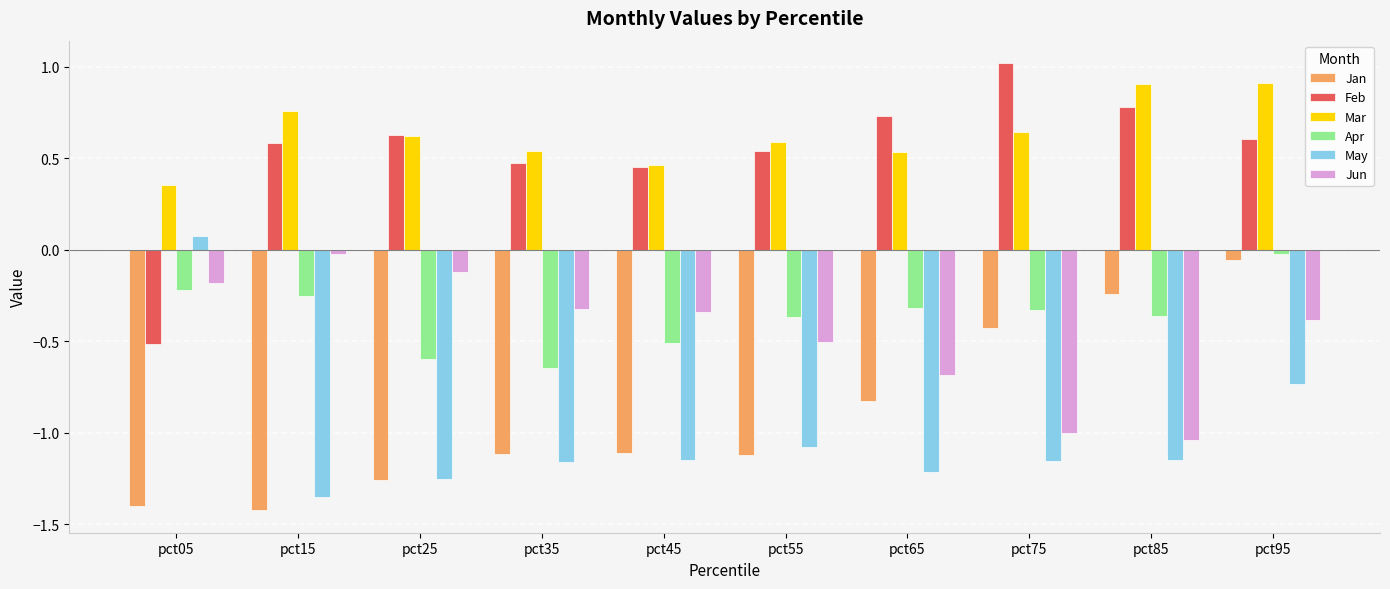

What is the average value of the Jun series?

-0.5